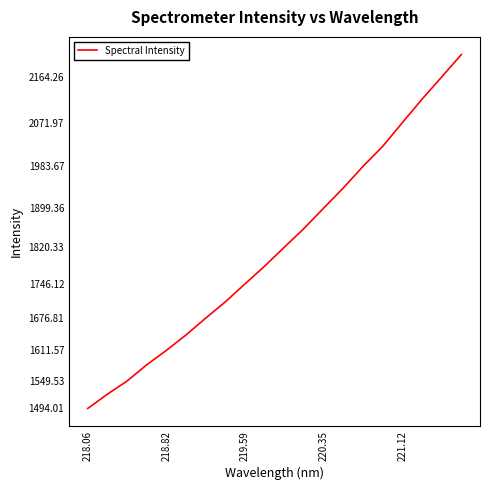

What is the greatest value displayed?

2209.6